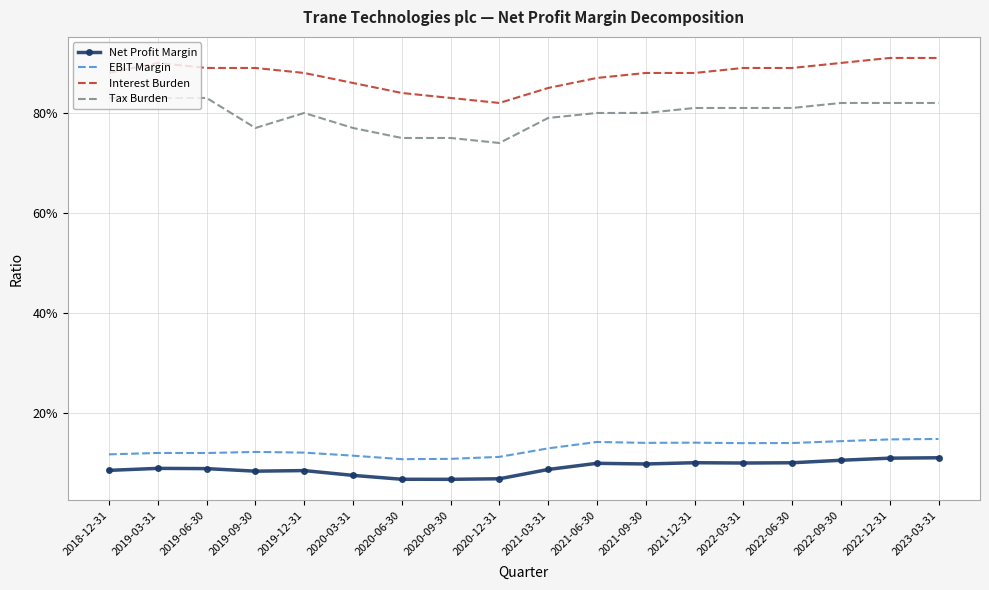

What is the label of the 15th point from the right?

2019-09-30